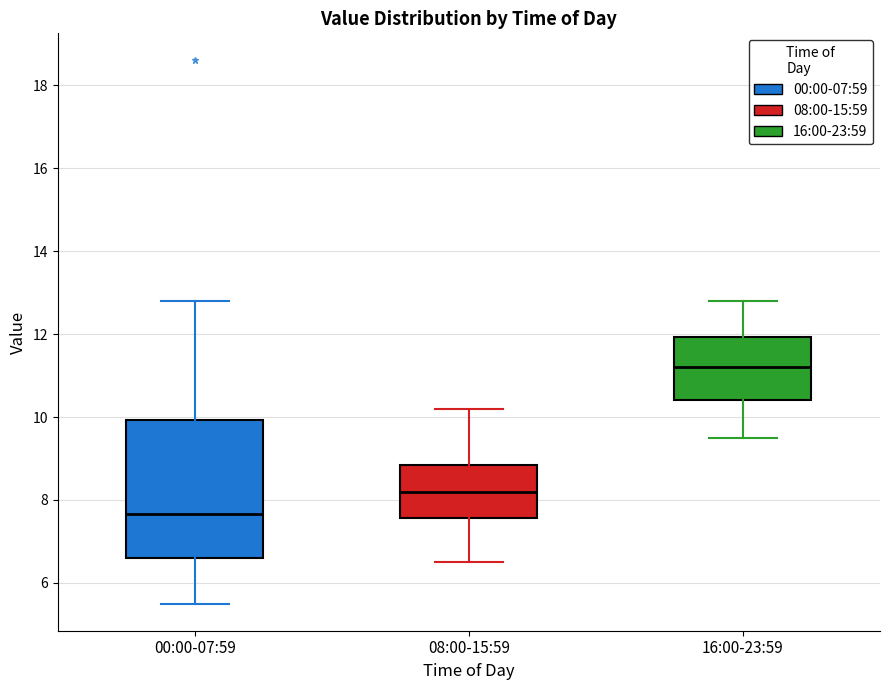

Where does the lower whisker of the box for 16:00-23:59 end on the y-axis? The values are not printed on the chart, so give them approximately, as read against the axis.

9.6